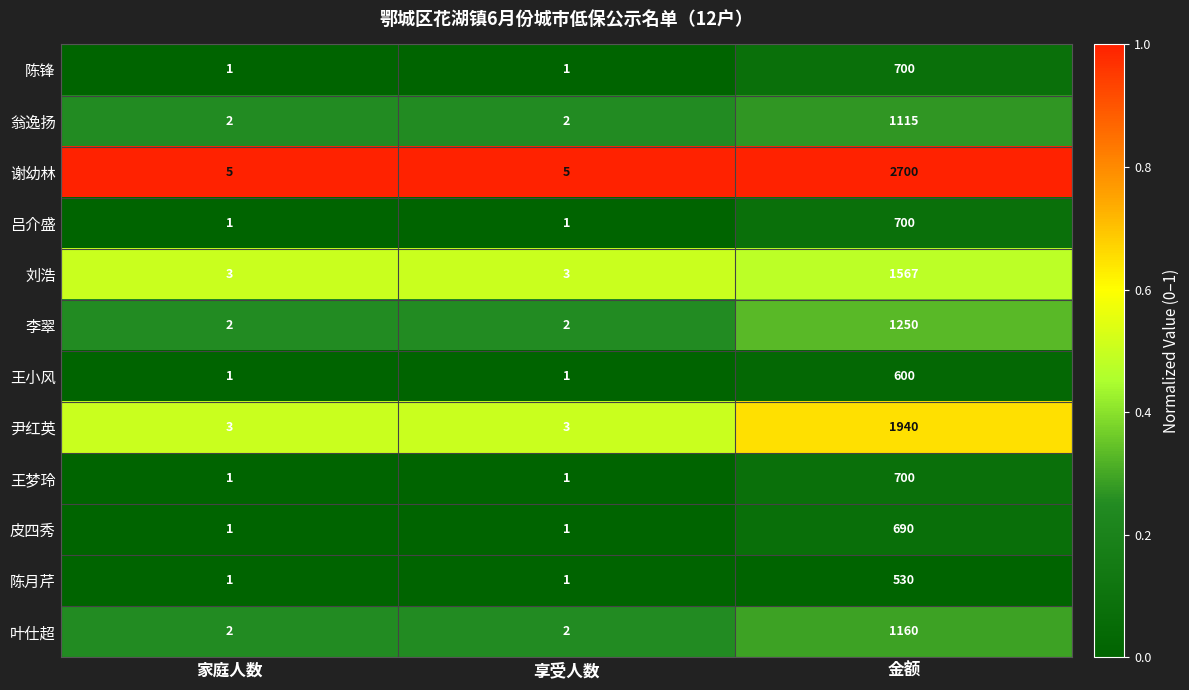

Count the 刘浩 values in the range 3 to 1567.

3